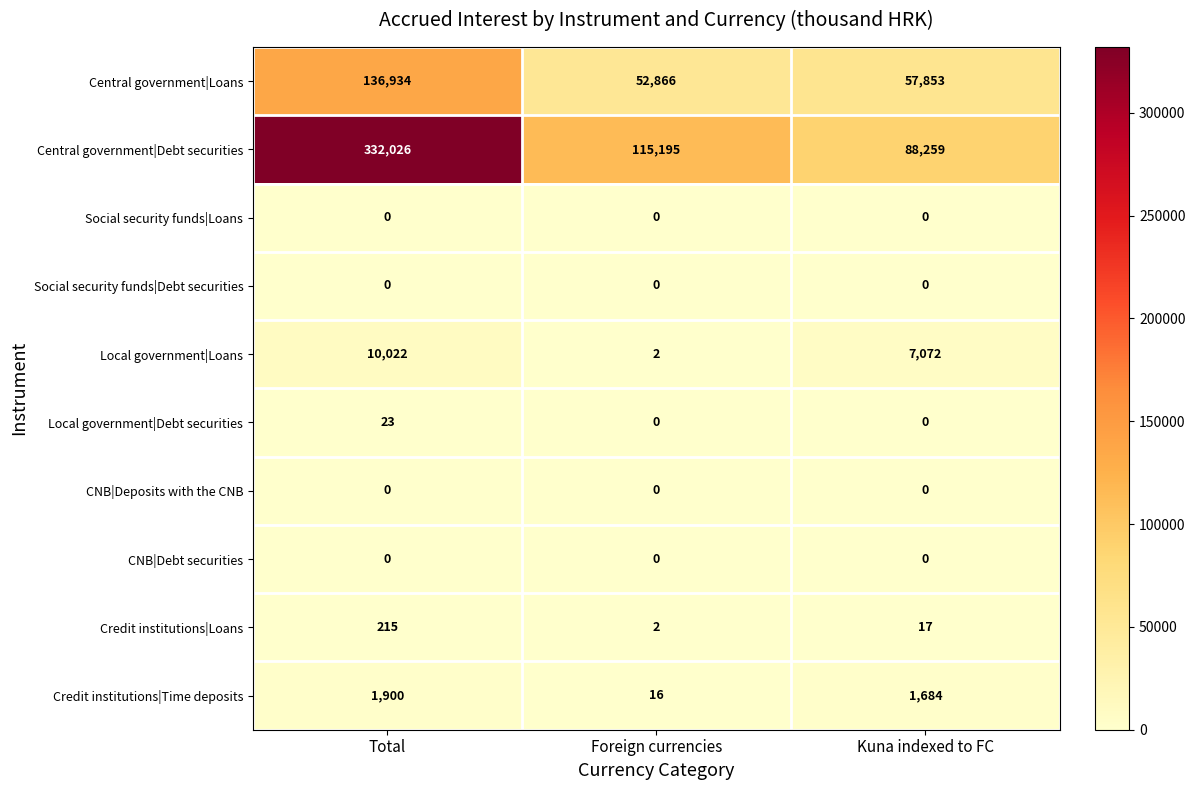

What is the difference between the highest and lowest values at Foreign currencies?

115195